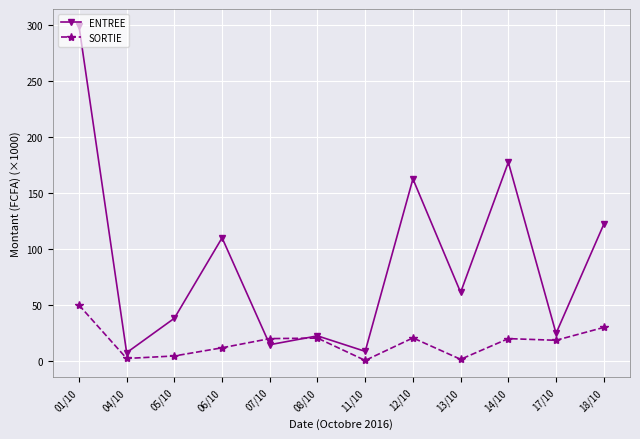

At which label does ENTREE reach its peak?

01/10